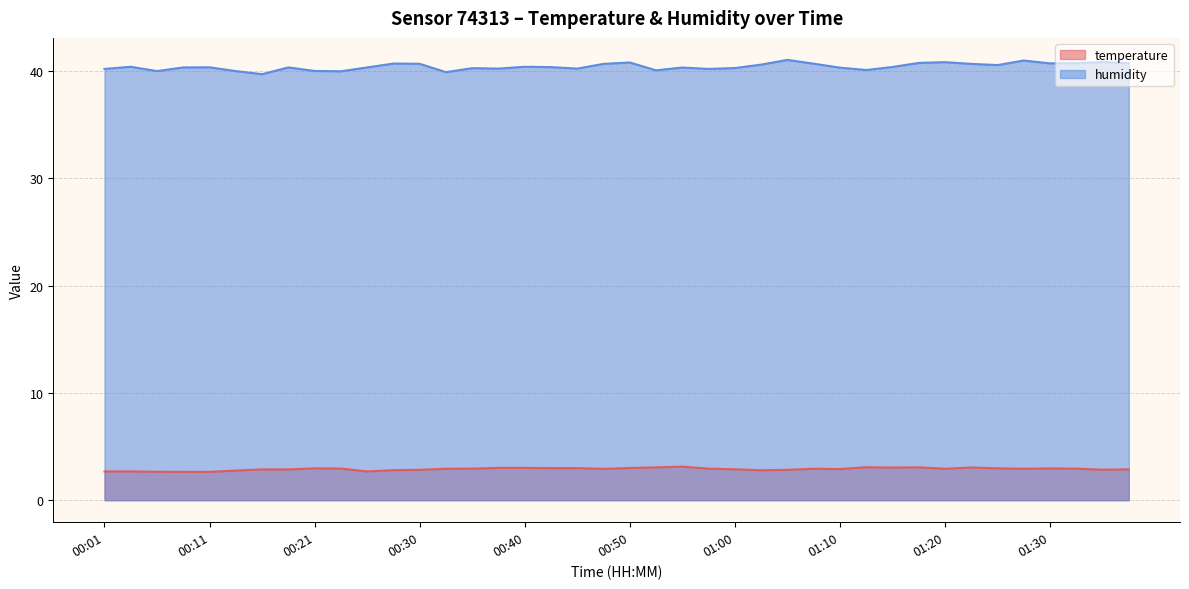

Which series has the widest spread of values?

humidity